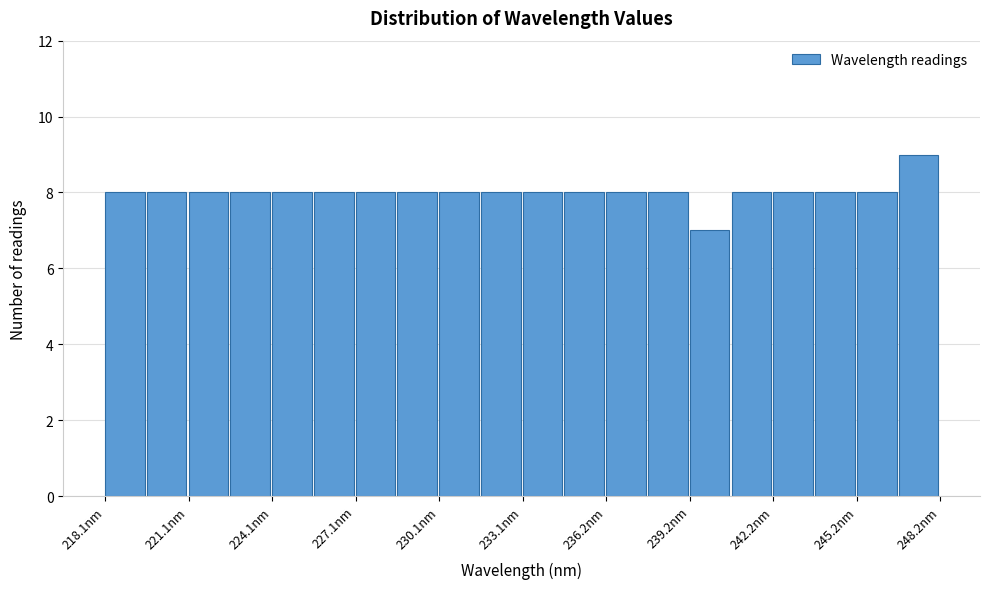

Around what value on the x-axis is the tallest bar? Give the approximate position of its centre, as read against the axis.

247.5